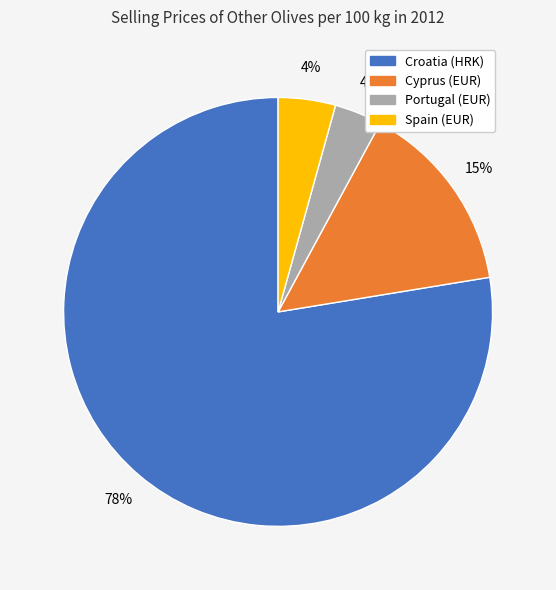

Do Spain (EUR) and Croatia (HRK) together represent more than half of the pie?

Yes